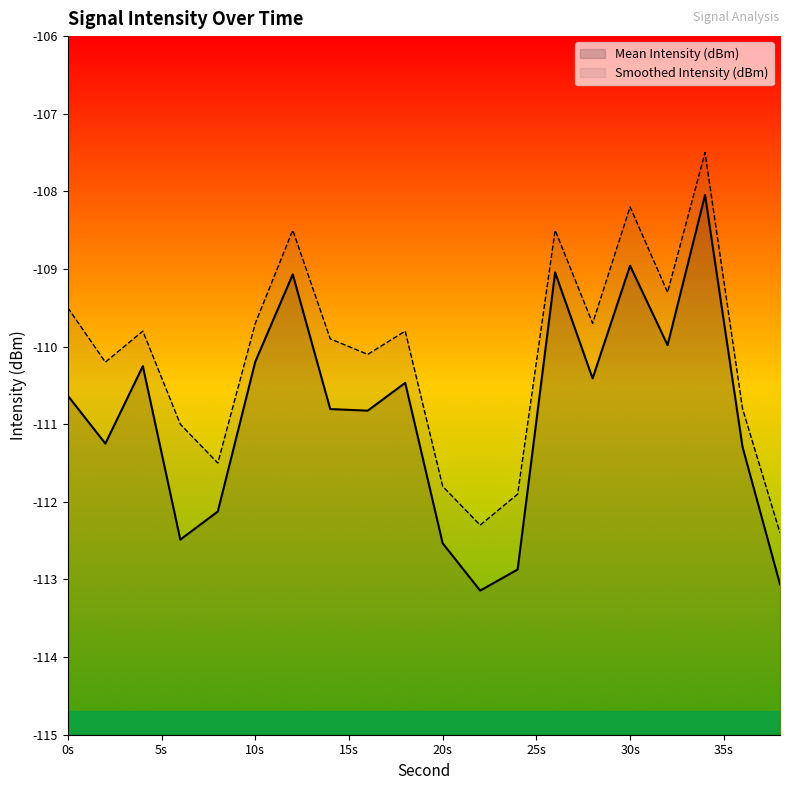

What is the smallest value displayed?

-113.1